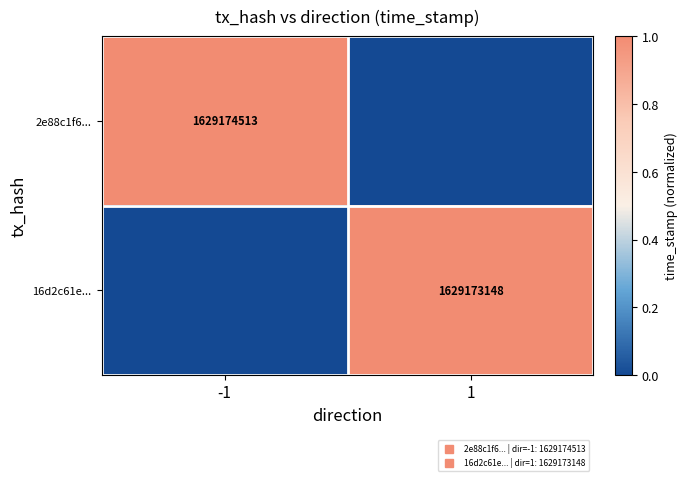

What is the difference between the highest and lowest values at 1?

1.0